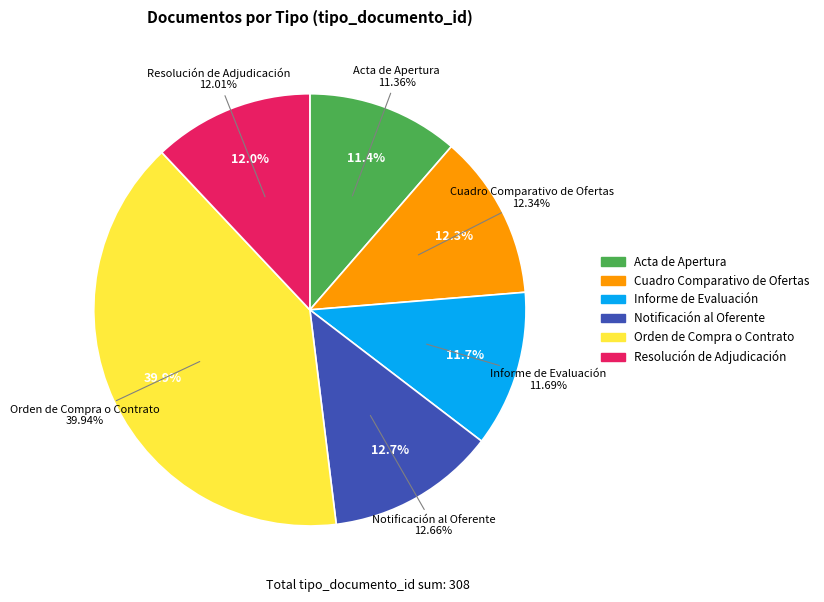

What is the ratio of the value at Orden de Compra o Contrato to the value at Informe de Evaluación?

3.4